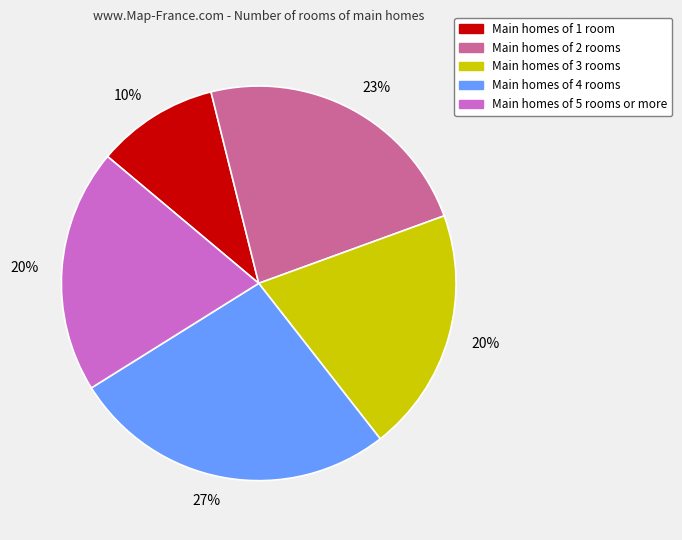

To the nearest percent, what is the average slice percentage?

20%